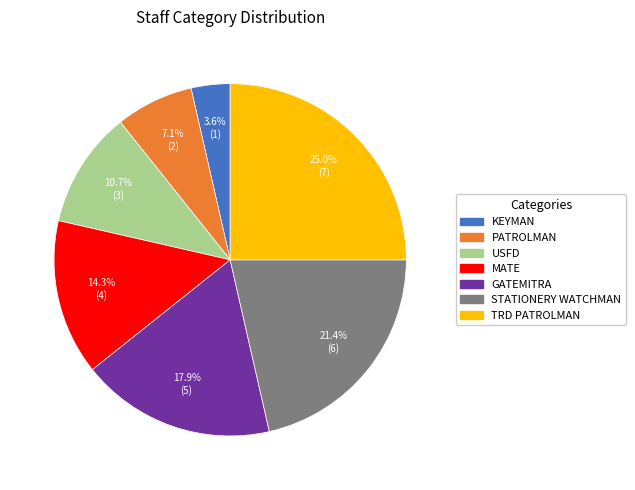

Approximately how many times larger is the value at STATIONERY WATCHMAN compared to PATROLMAN?

3.0